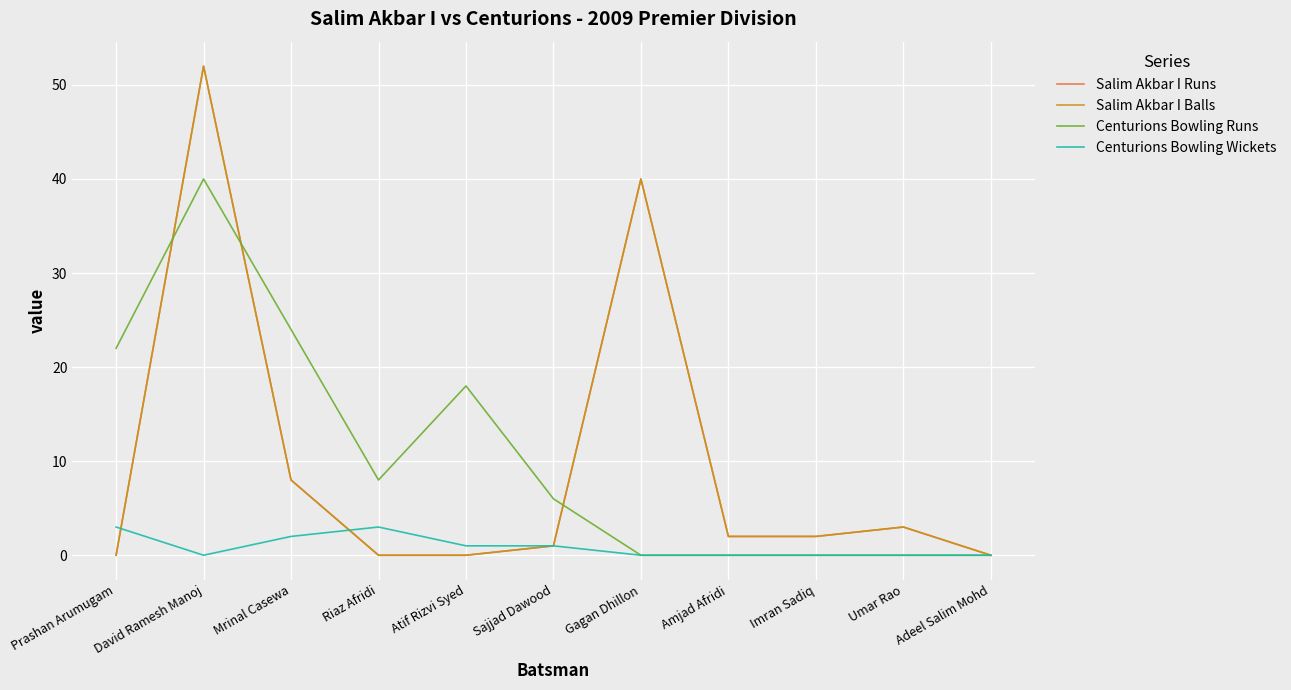

Does the chart have visible grid lines?

Yes